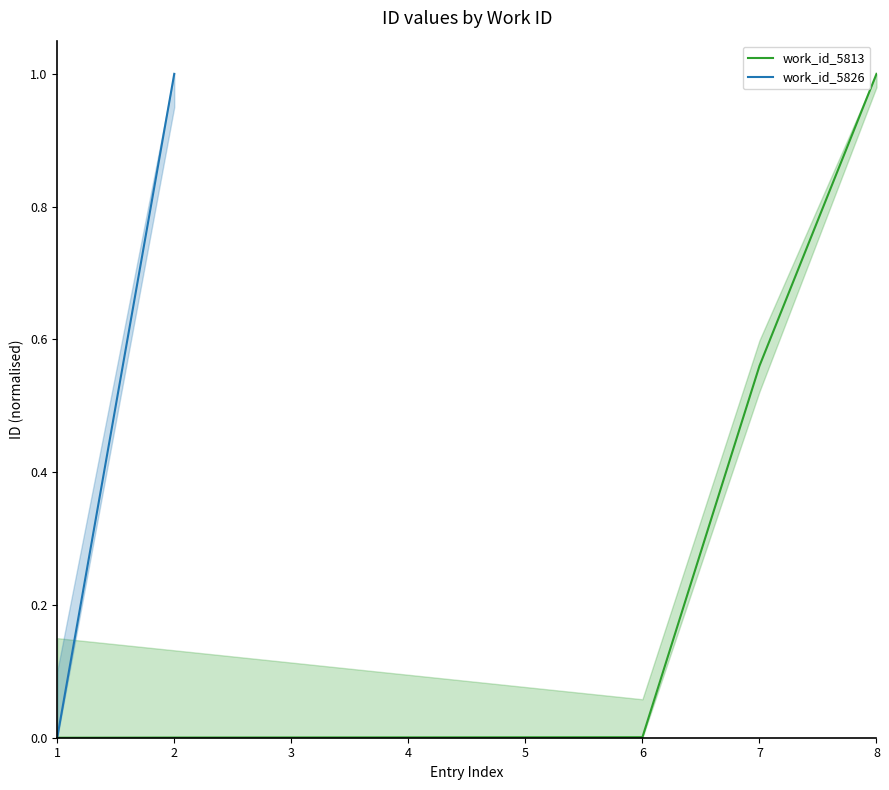

Rank the categories by value from highest to lowest.

8, 7, 6, 5, 4, 3, 2, 1